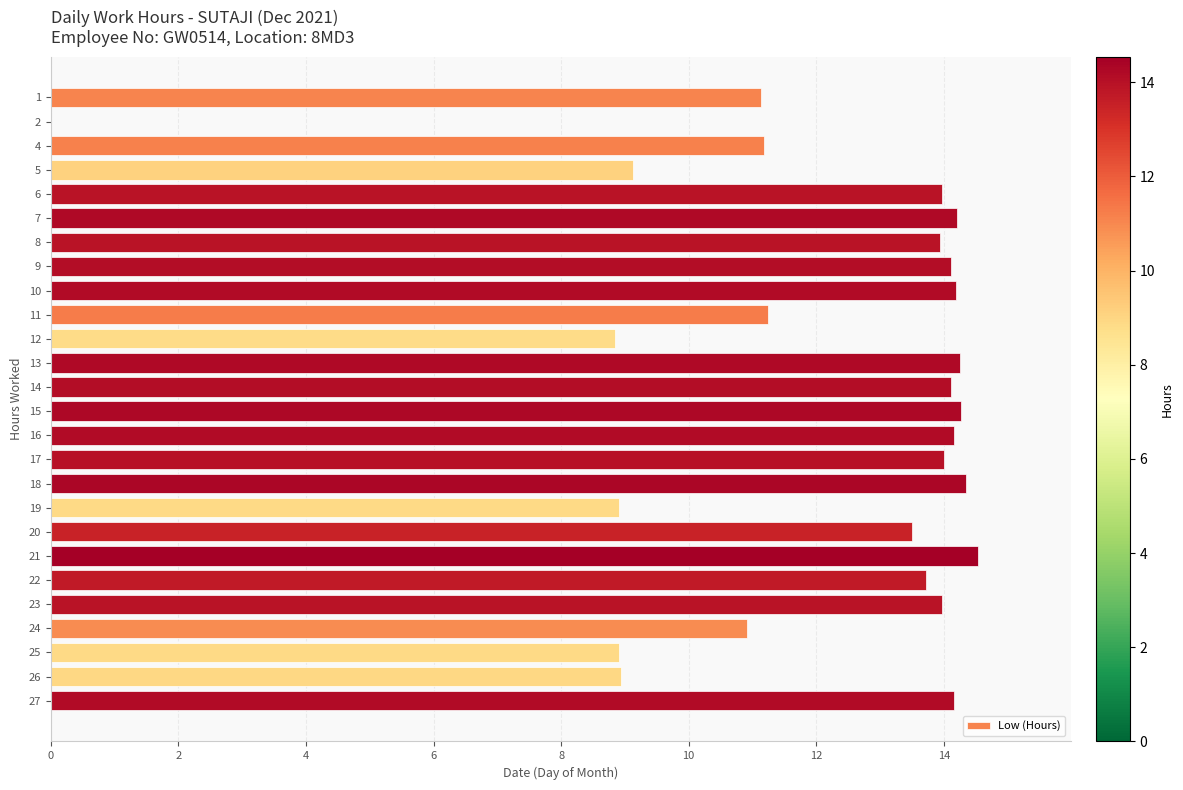

True or false: the data shows 14.0 at 6.

True